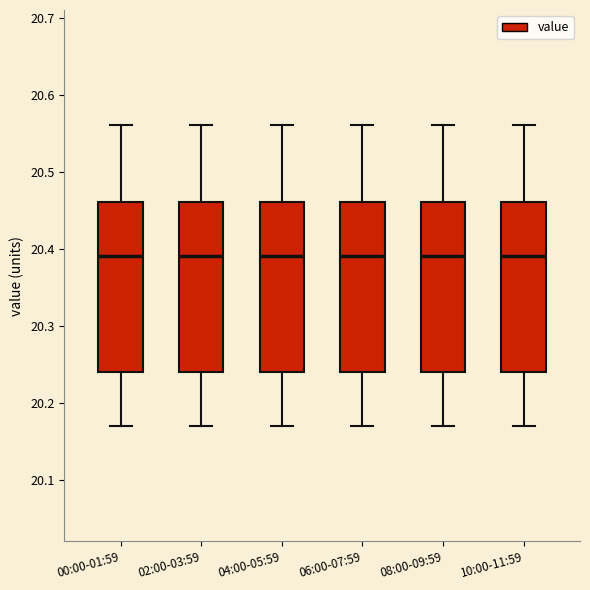

Reading left to right, transcribe this box plot: for each box, give where its median line is, the range the box spans, and where its two whiskers end, as read against the y-axis. The values are not printed on the chart, so give them approximately, as read against the axis.

00:00-01:59: median 20.39, box 20.24 to 20.46, whiskers 20.17 to 20.56
02:00-03:59: median 20.39, box 20.24 to 20.46, whiskers 20.17 to 20.56
04:00-05:59: median 20.39, box 20.24 to 20.46, whiskers 20.17 to 20.56
06:00-07:59: median 20.39, box 20.24 to 20.46, whiskers 20.17 to 20.56
08:00-09:59: median 20.39, box 20.24 to 20.46, whiskers 20.17 to 20.56
10:00-11:59: median 20.39, box 20.24 to 20.46, whiskers 20.17 to 20.56